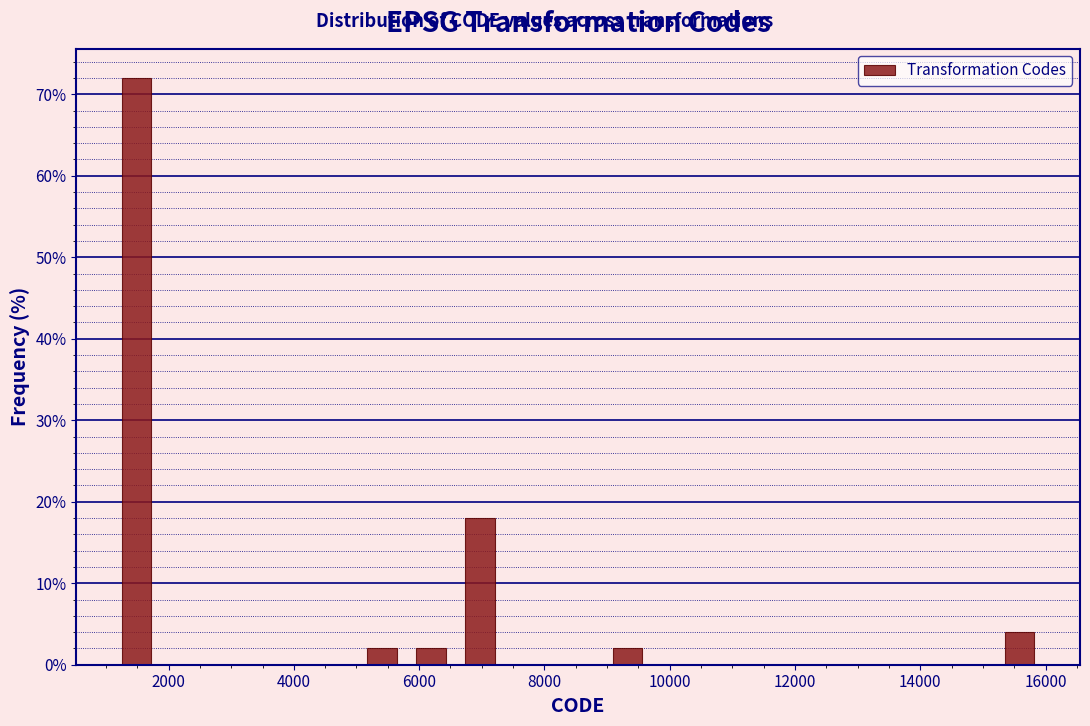

Read against the x-axis, roughly where is the centre of the tallest bar?

1400